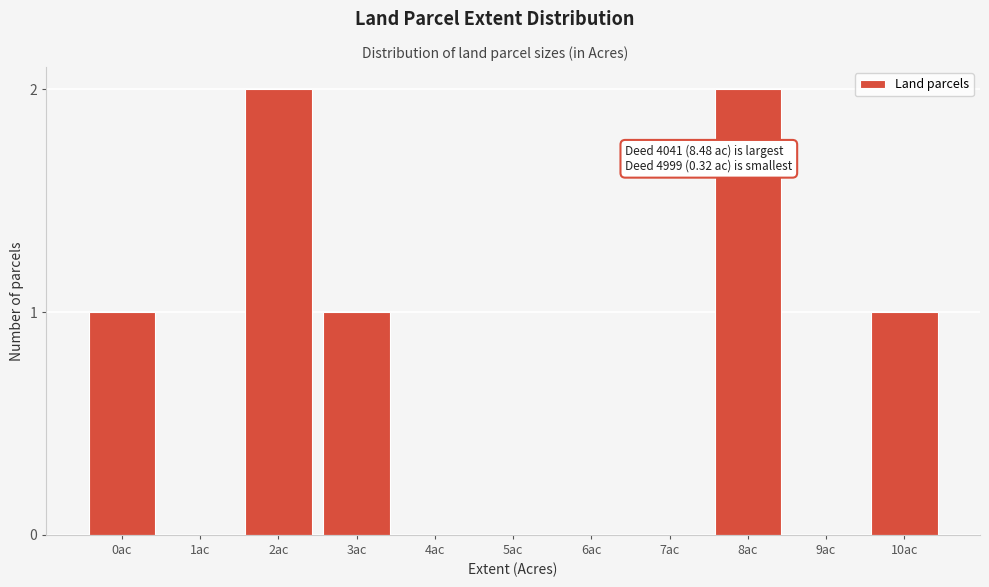

Reading left to right, extract all data points from this chart.

0ac=1	1ac=0	2ac=2	3ac=1	4ac=0	5ac=0	6ac=0	7ac=0	8ac=2	9ac=0	10ac=1